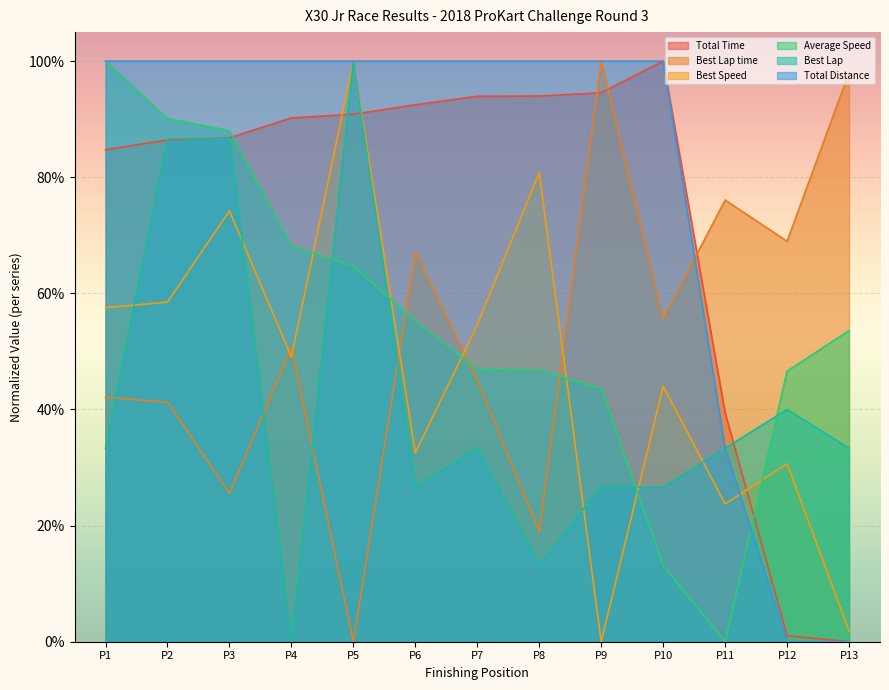

At P8, list the series in order from largest to smallest.

Total Distance, Total Time, Best Speed, Average Speed, Best Lap time, Best Lap